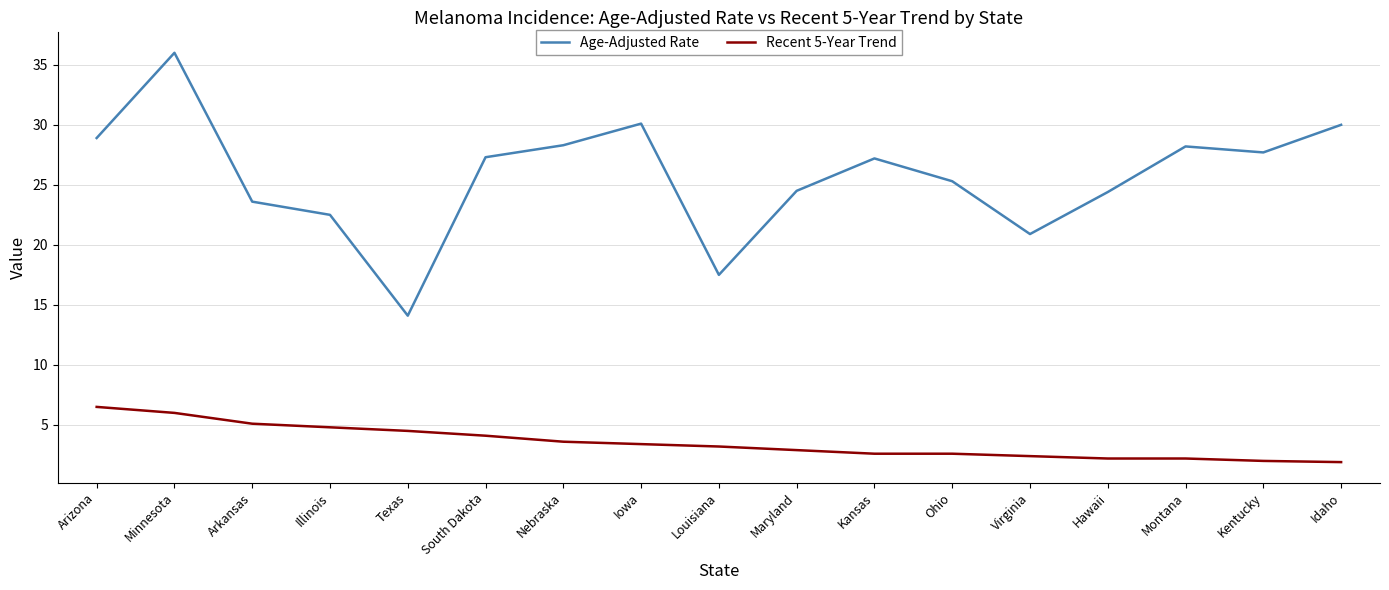

True or false: Age-Adjusted Rate and Recent 5-Year Trend intersect in this chart.

False